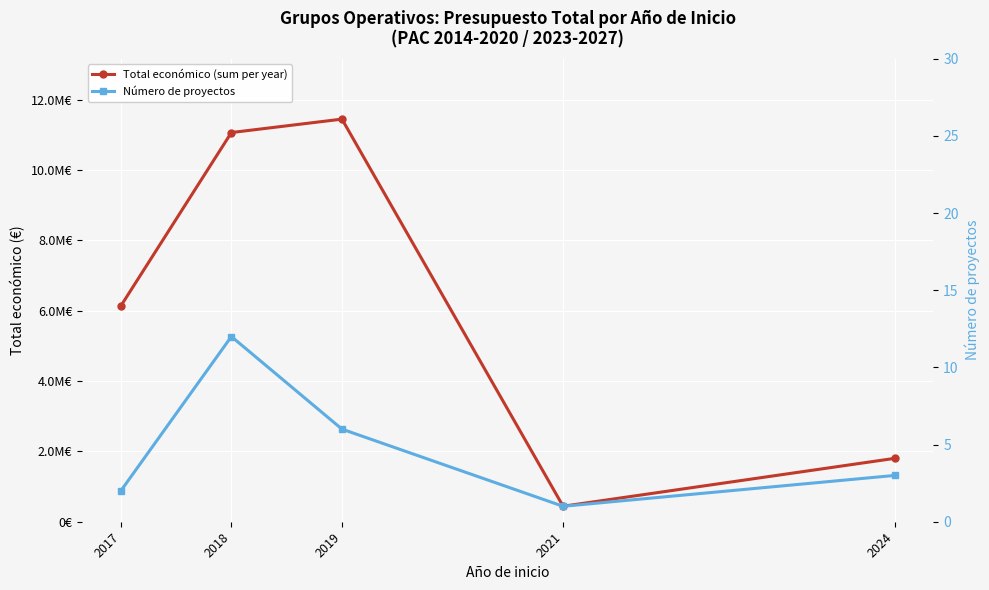

How many lines are shown in the chart?

2